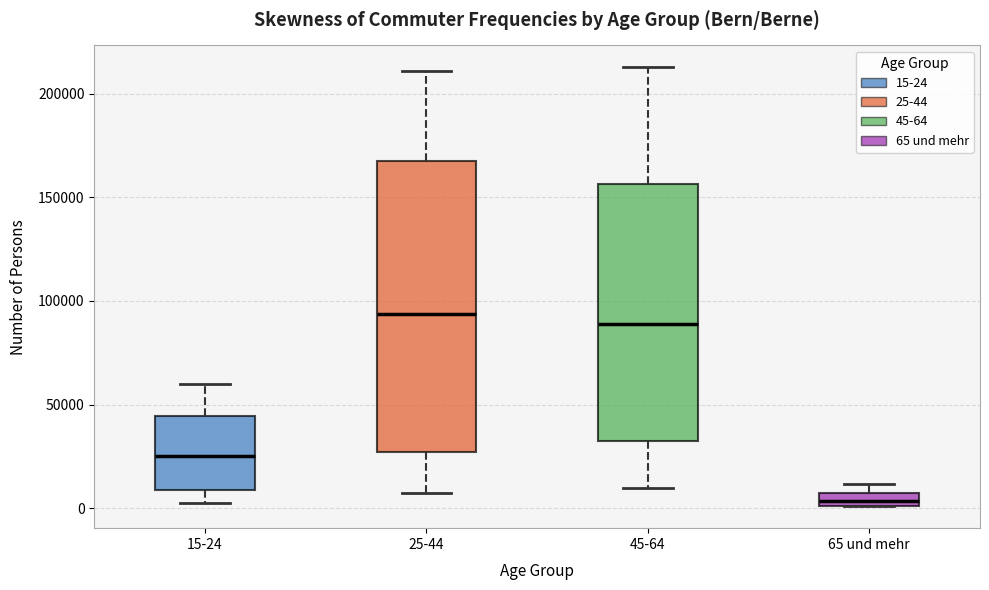

Which box is the tallest, from its lower edge to its upper edge?

25-44